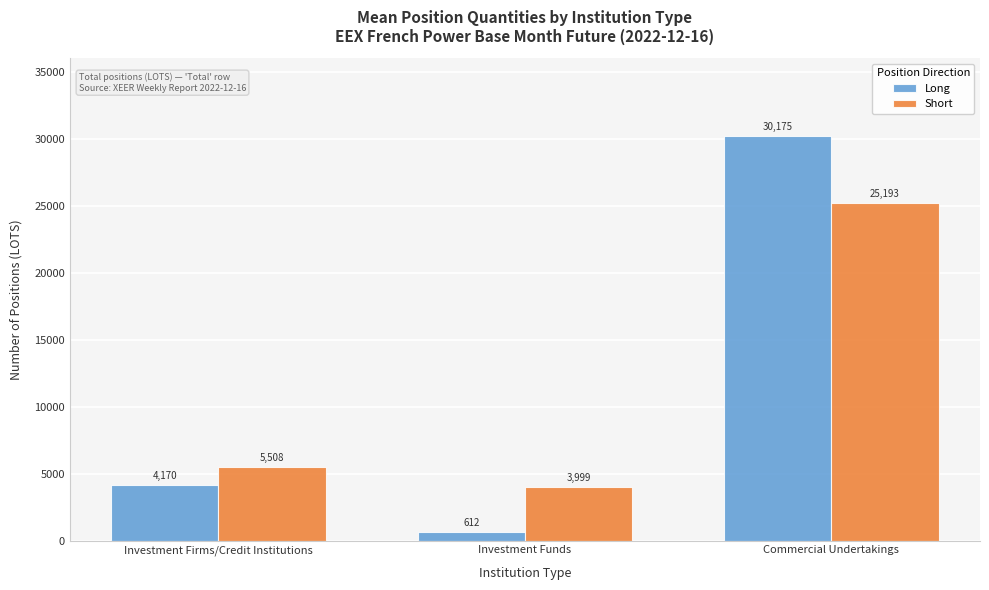

What is the value of the Long bar at the 1st from the left?

4169.7